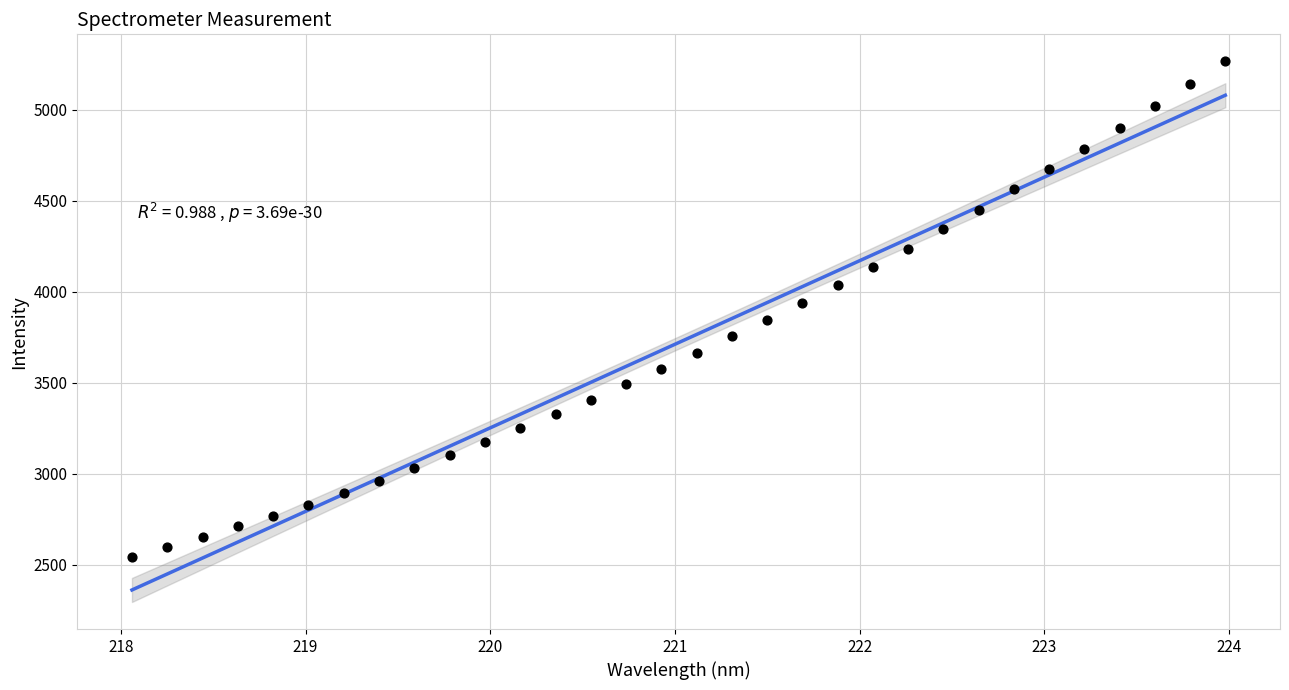

What is the range of X values (max minus min)?

5.9